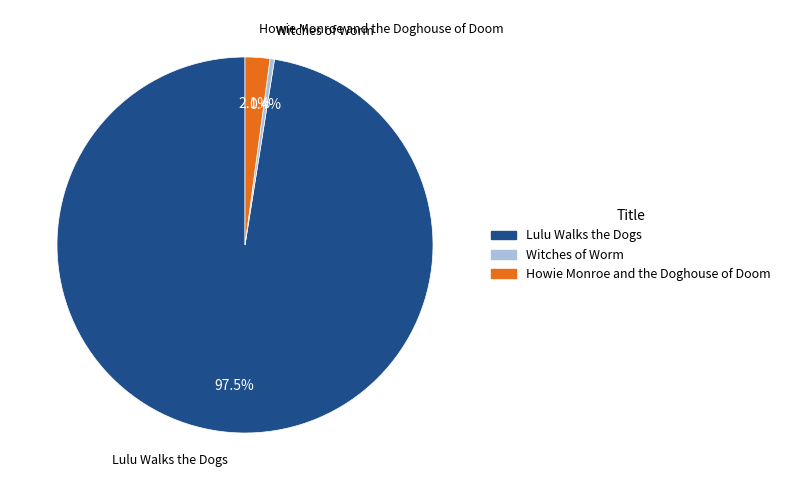

To the nearest percent, what is the average slice percentage?

33%